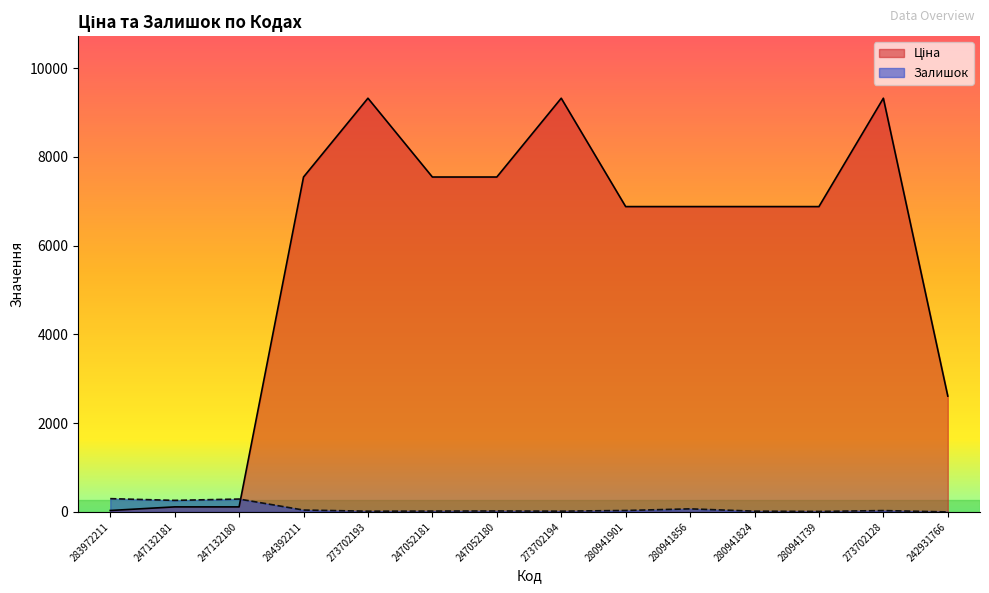

Which series ends up on top after the final intersection of Залишок and Ціна?

Ціна